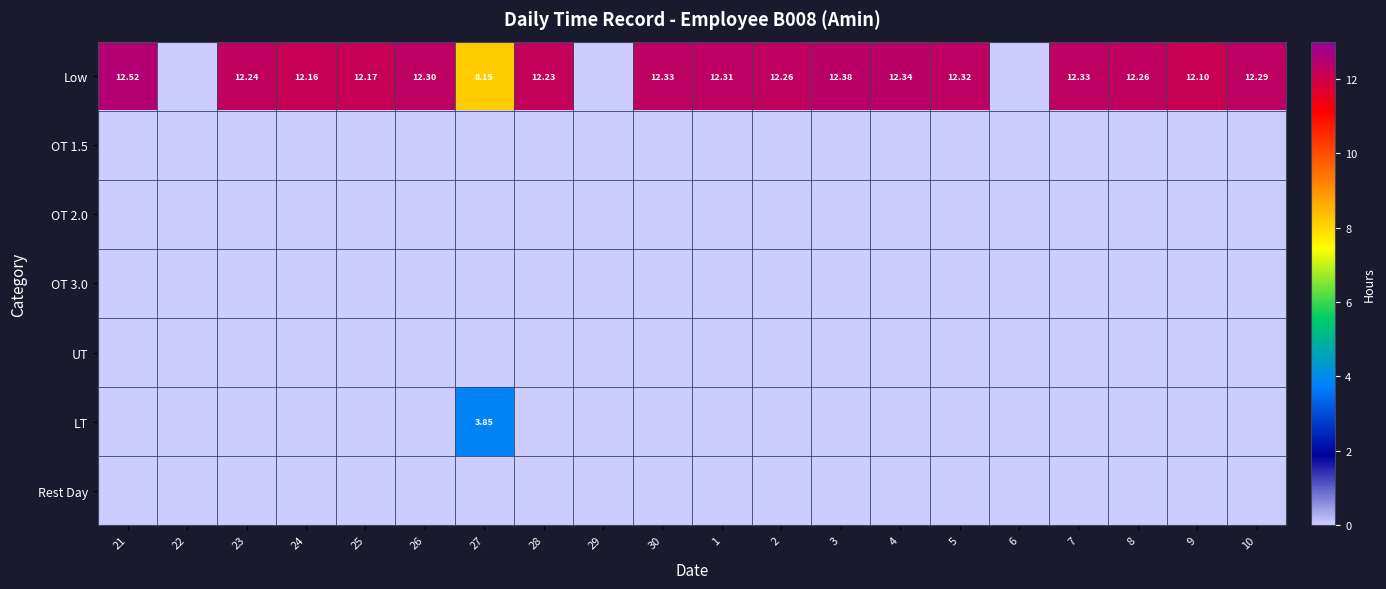

Which series has the largest range (max minus min)?

Low